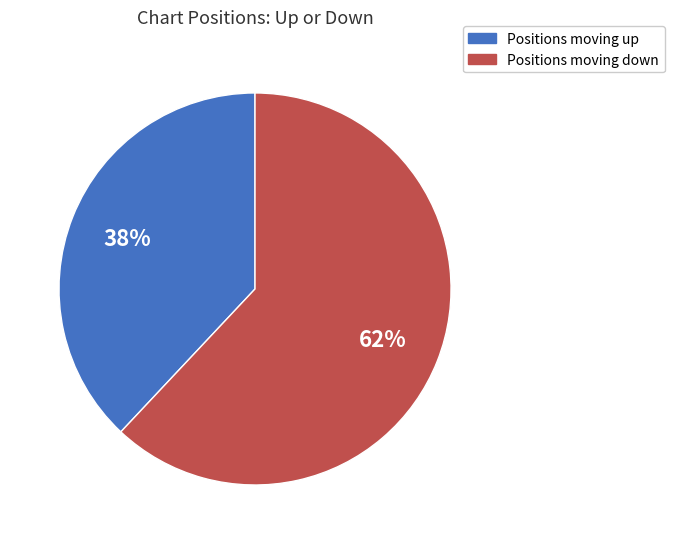

Is there a majority slice in this chart?

Yes